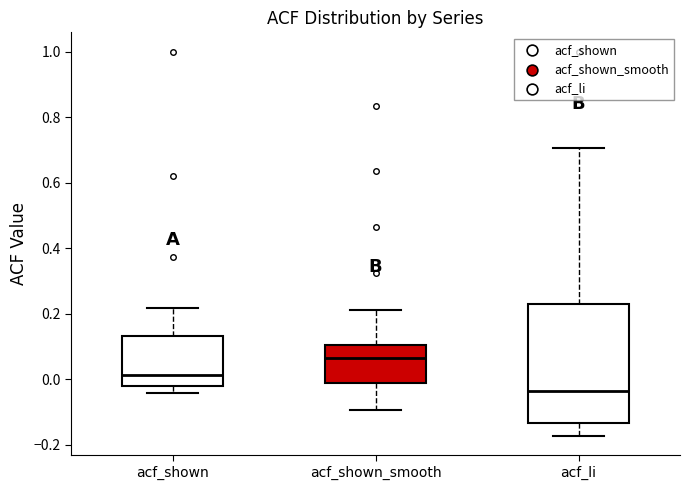

Where is the upper edge of the box for acf_shown_smooth on the y-axis? The values are not printed on the chart, so give them approximately, as read against the axis.

0.10